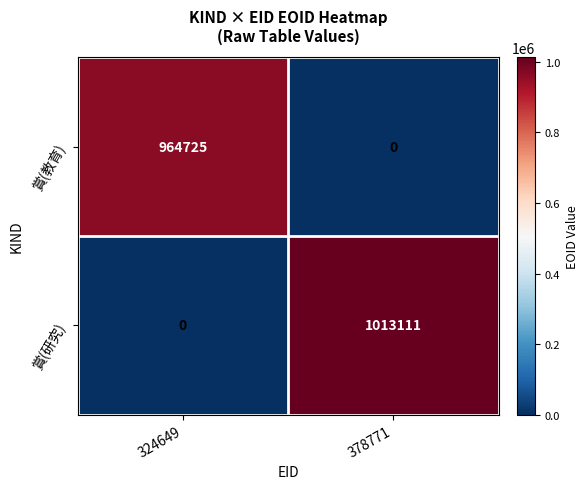

List the series in order of their overall mean, highest first.

賞(研究), 賞(教育)